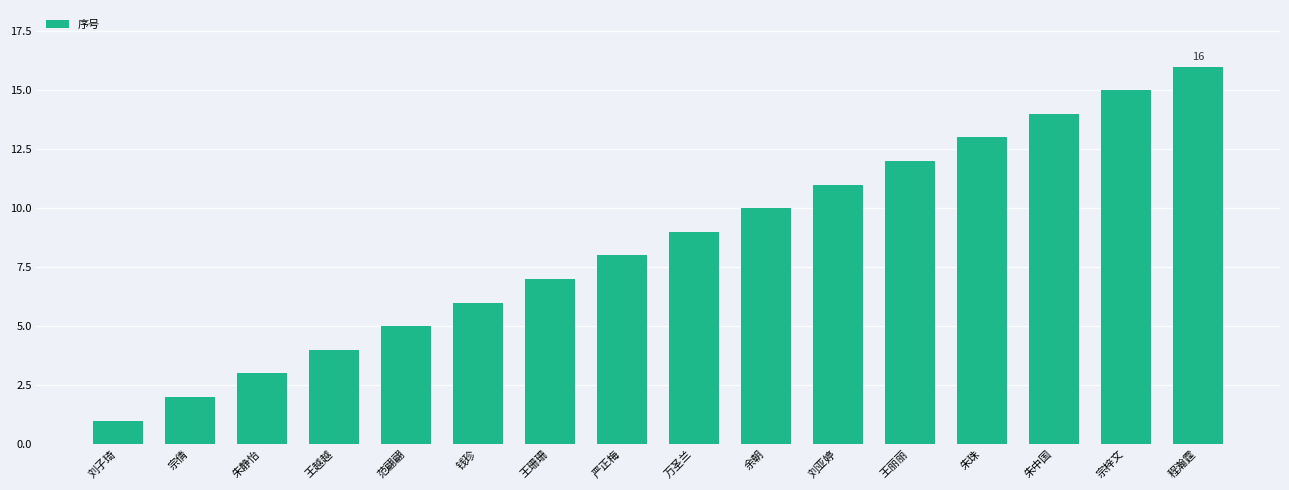

What is the label of the 4th bar from the left?

王越越